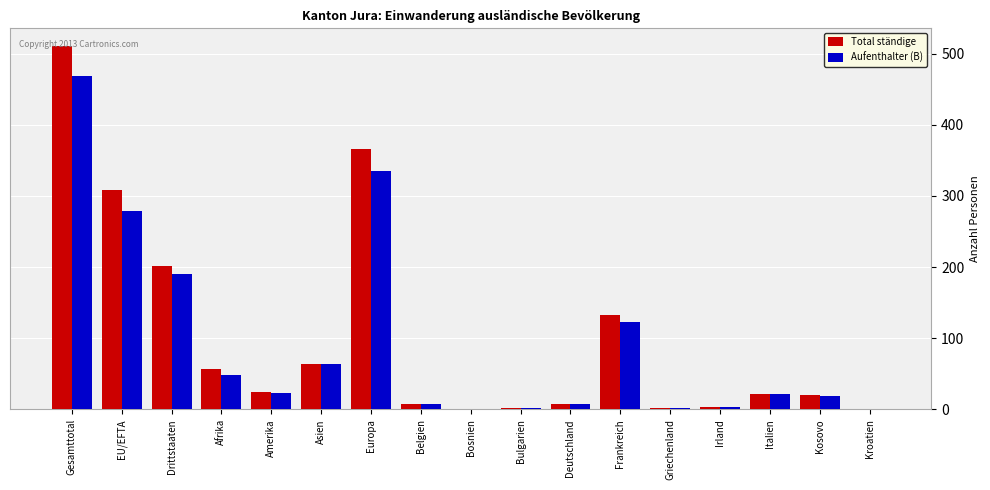

What is the greatest value displayed?

510